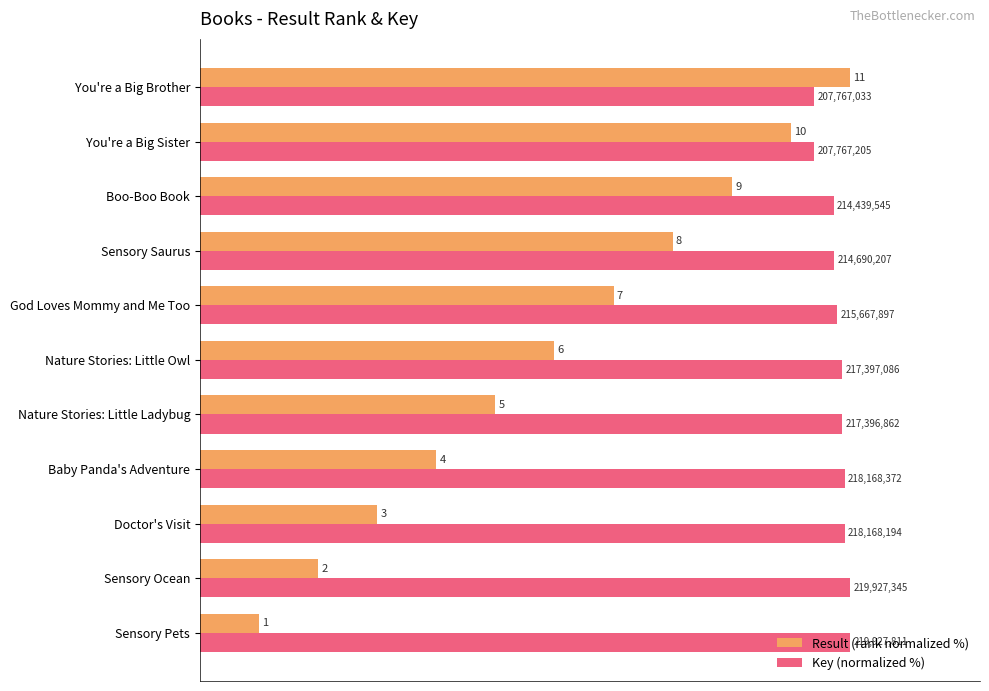

Reading left to right, what are all the values shown in this chart?

Result (rank normalized %): 9.1	18.2	27.3	36.4	45.5	54.5	63.6	72.7	81.8	90.9	100.0
Key (normalized %): 100.0	100.0	99.2	99.2	98.8	98.8	98.1	97.6	97.5	94.5	94.5